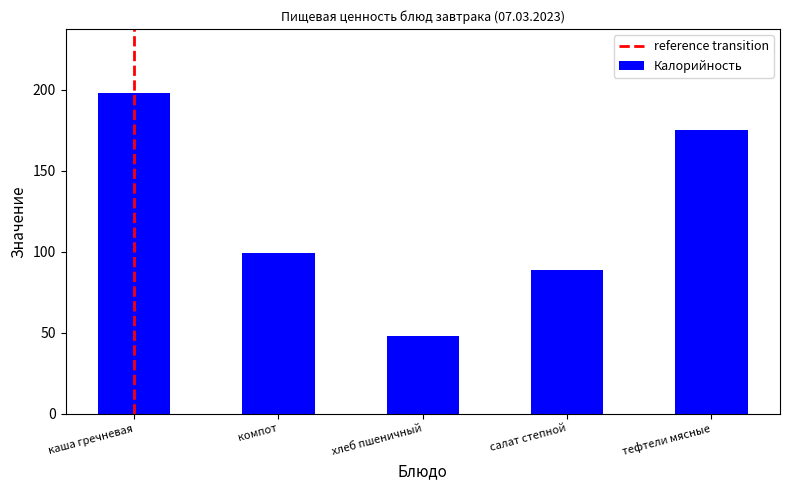

The chart shows a value of 47.7 at хлеб пшеничный. True or false?

True